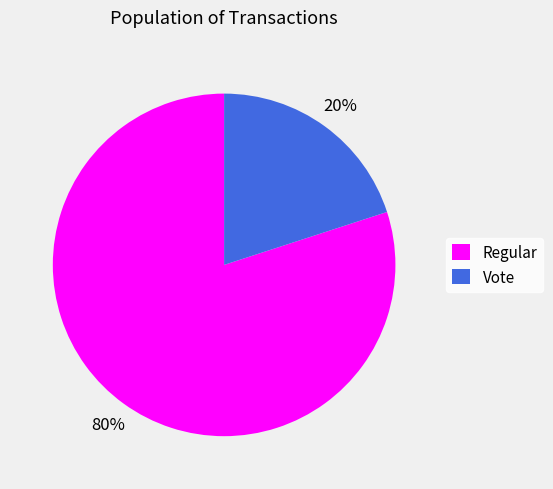

Which category accounts for the majority?

Regular